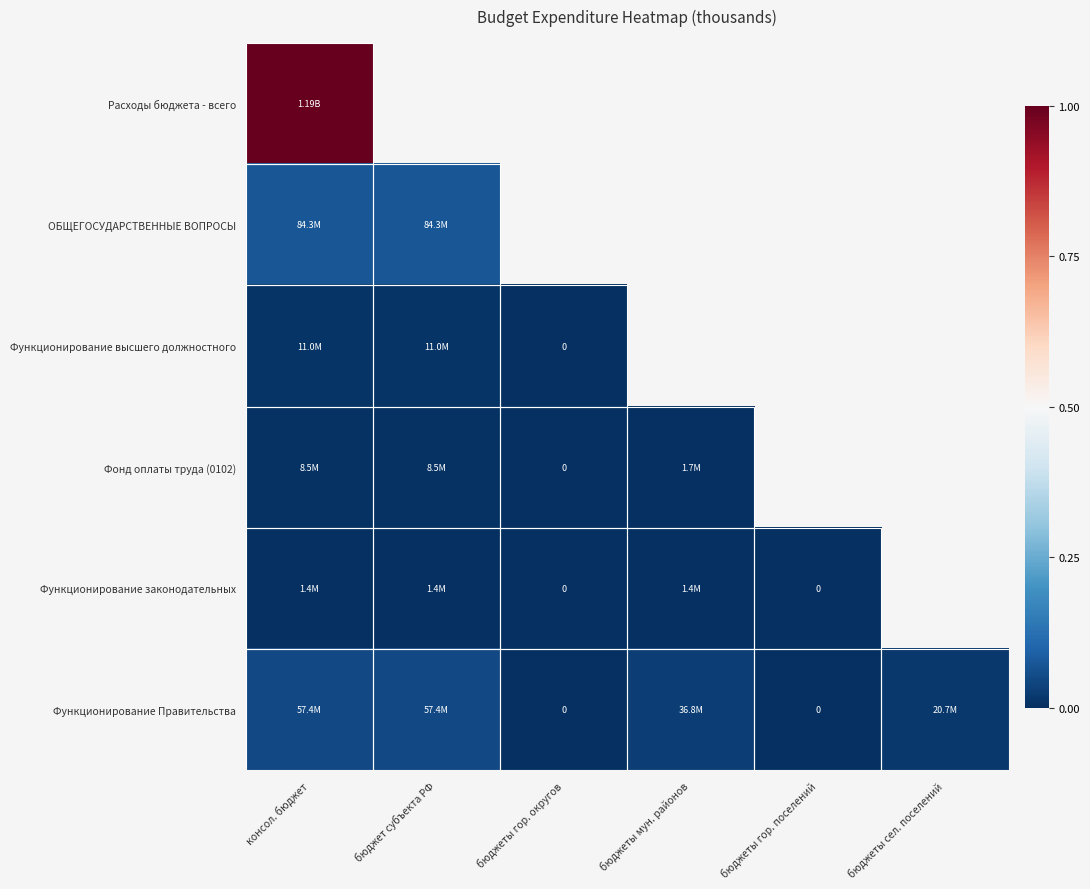

At how many categories does at least one series exceed 0?

4